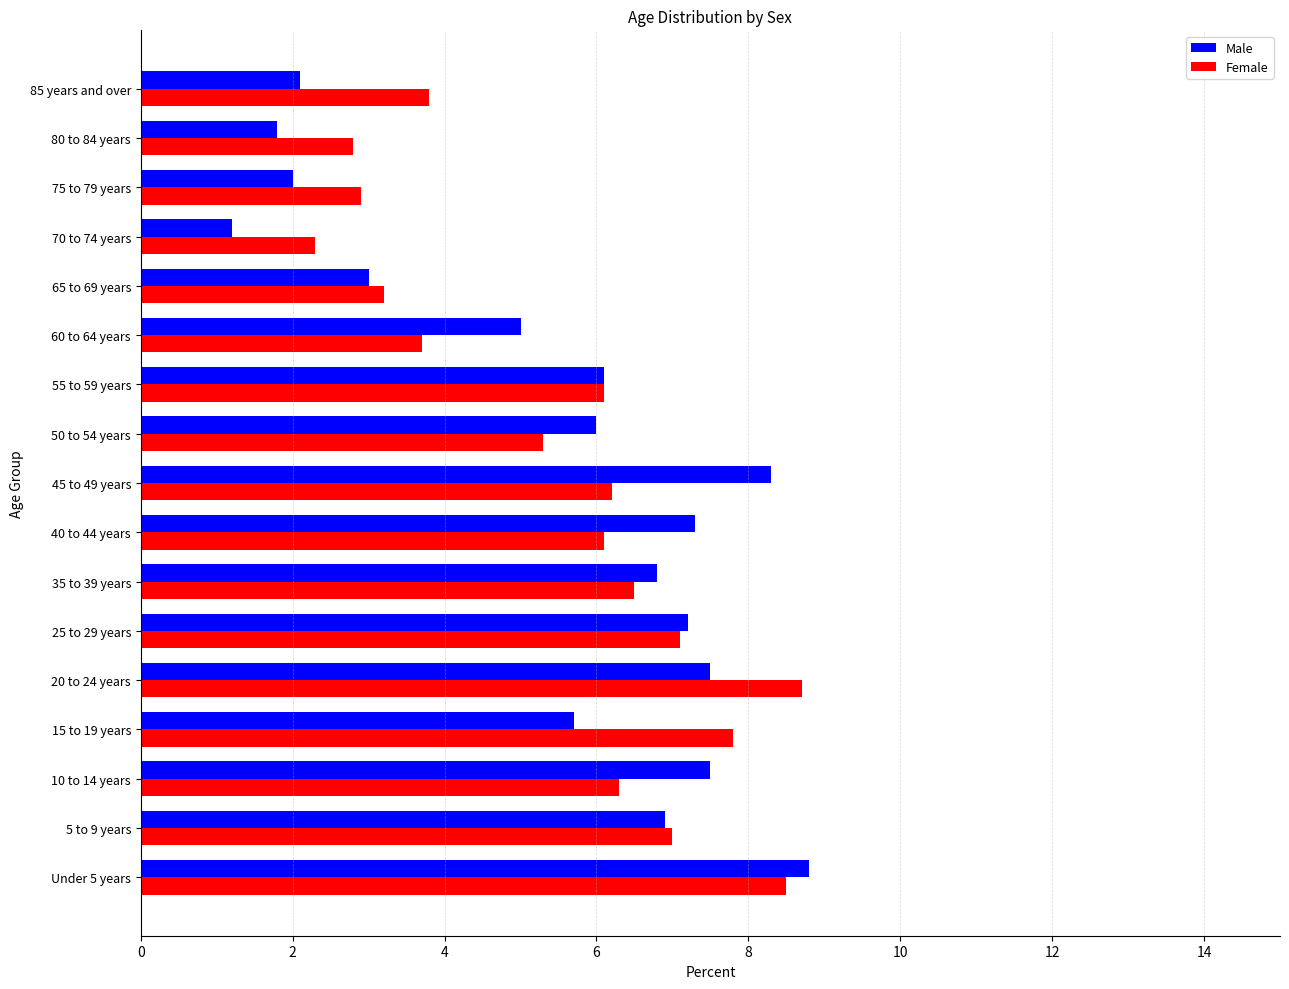

What is the sum of all Male values?

93.2